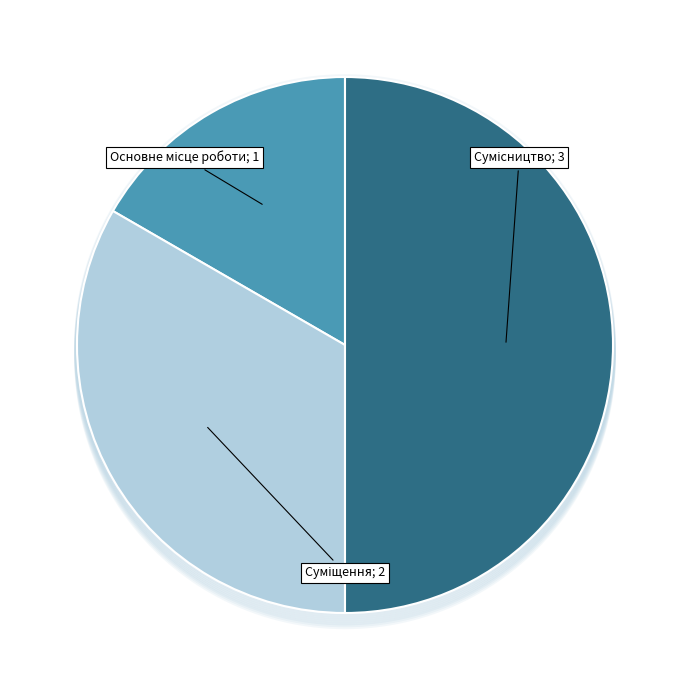

The Сумісництво slice represents 50% of the pie. True or false?

True